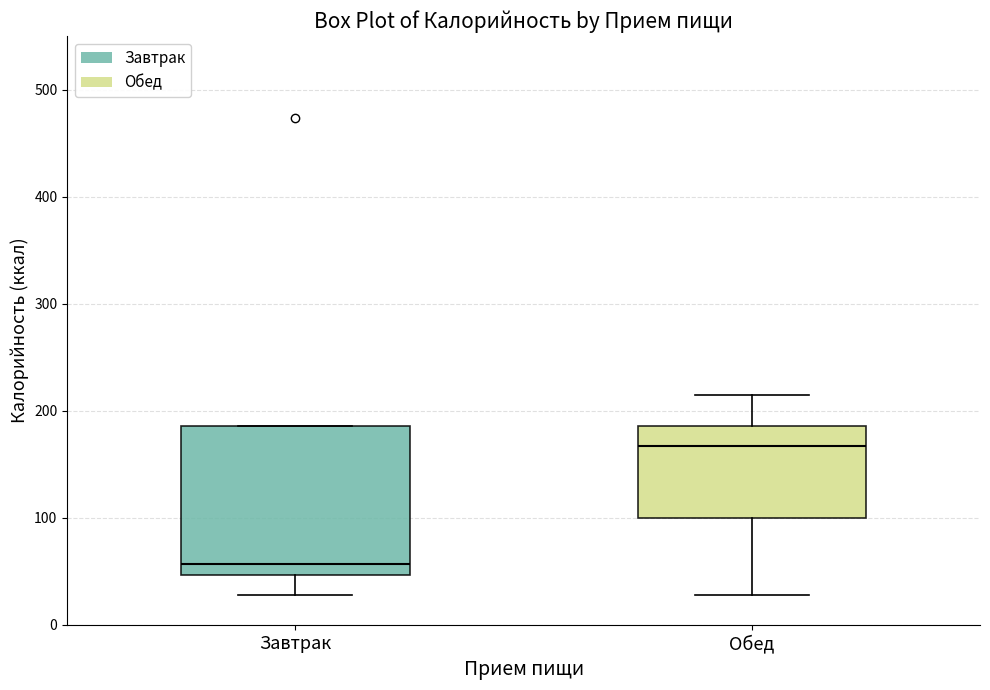

Where does the lower whisker of the box for Завтрак end on the y-axis? The values are not printed on the chart, so give them approximately, as read against the axis.

30